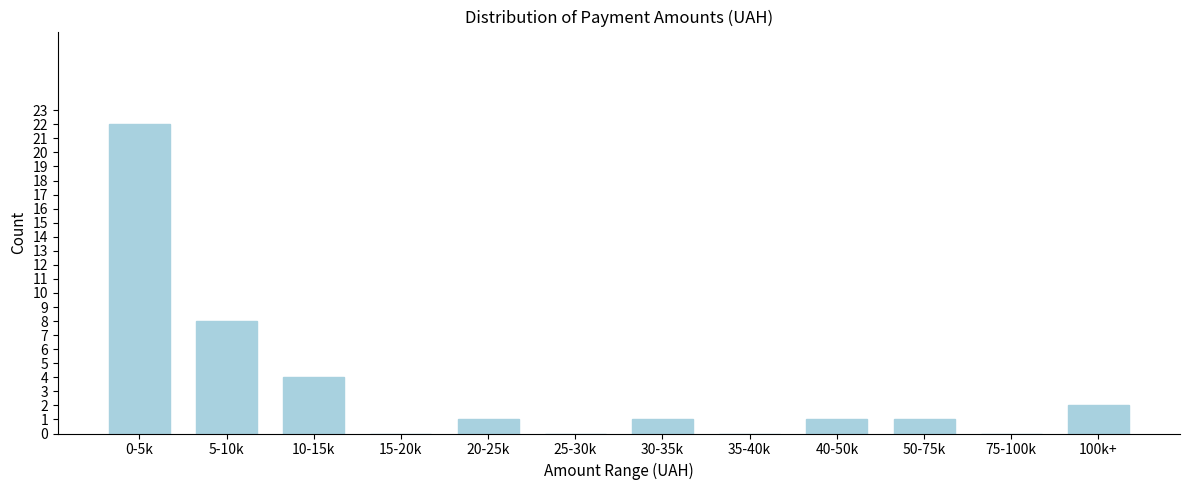

Reading left to right, list all the values displayed in this chart.

0-5k=22	5-10k=8	10-15k=4	15-20k=0	20-25k=1	25-30k=0	30-35k=1	35-40k=0	40-50k=1	50-75k=1	75-100k=0	100k+=2